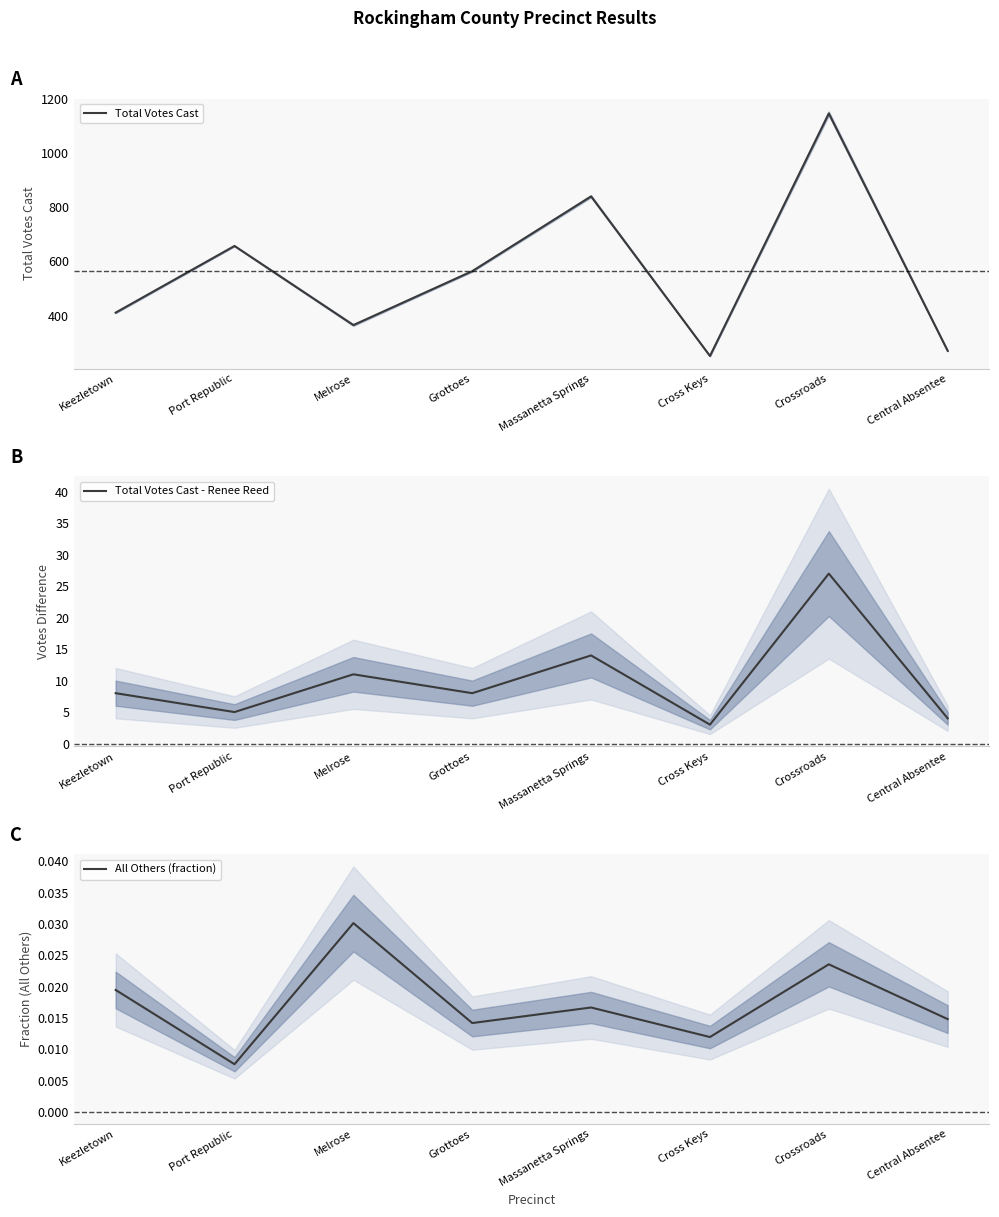

True or false: All Others (fraction) and Total Votes Cast intersect in this chart.

False